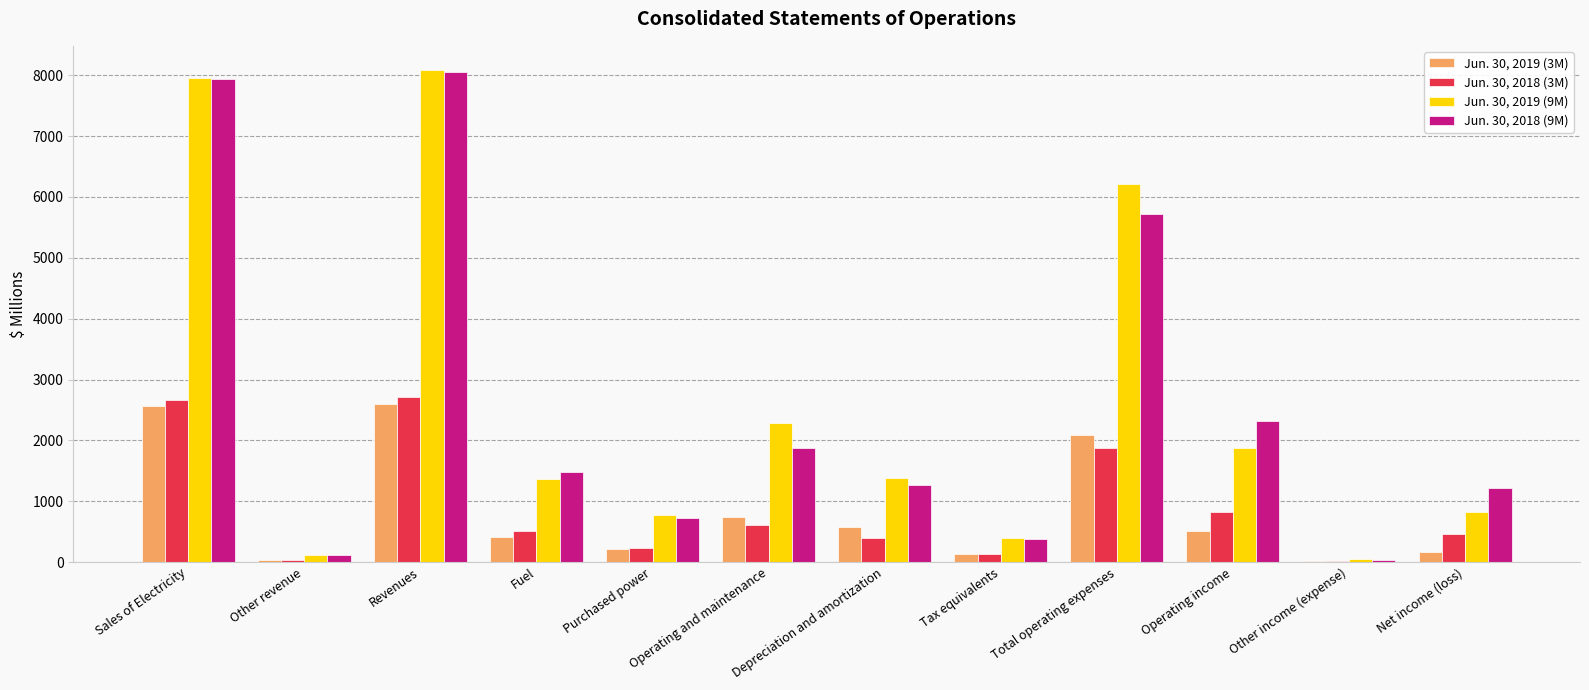

Which series has the widest spread of values?

Jun. 30, 2019 (9M)